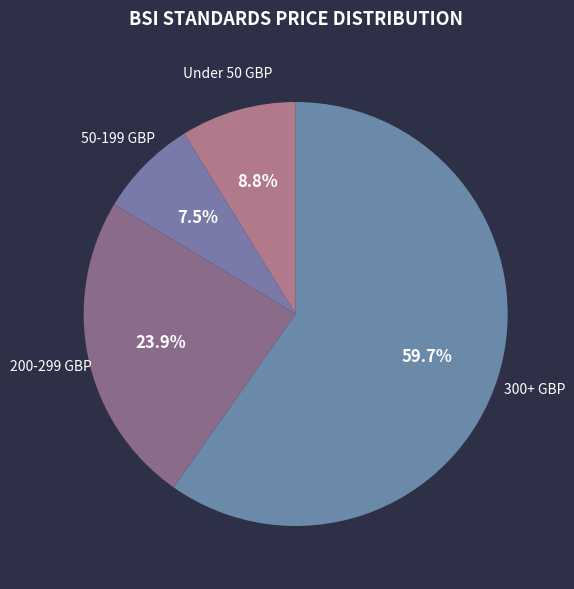

Does any single category account for the majority?

Yes